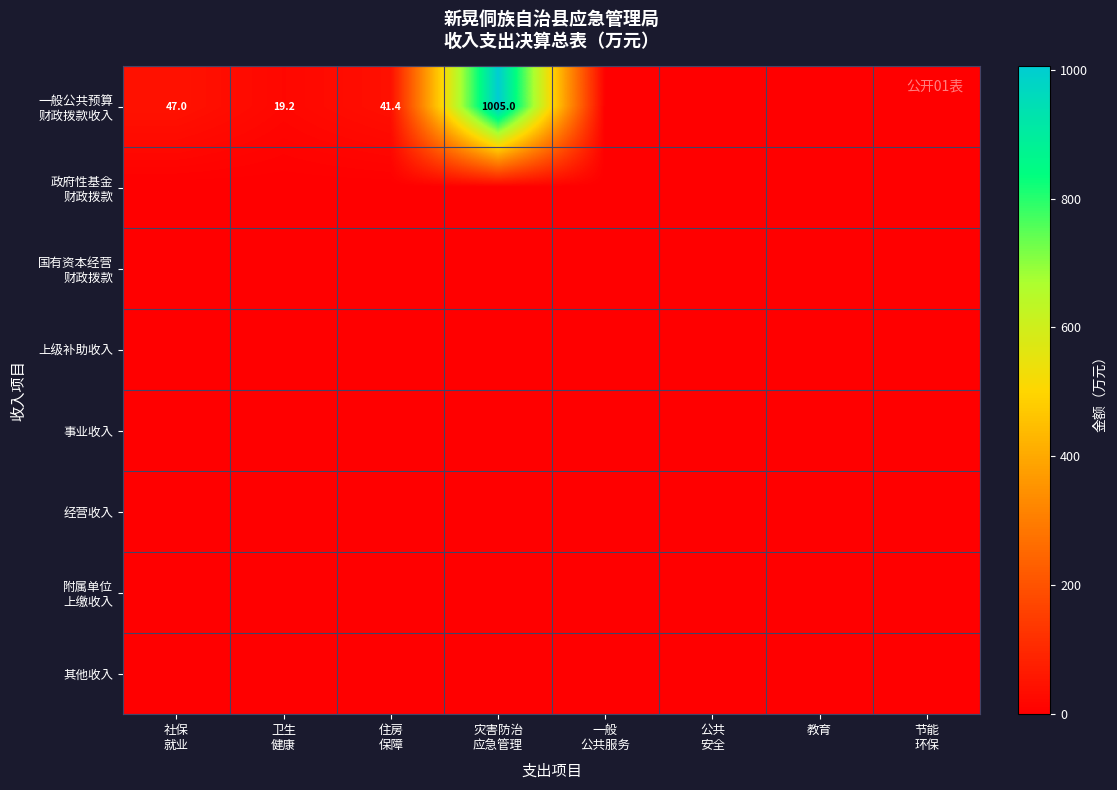

Where is 政府性基金 财政拨款 nearest to the value 0?

社保 就业